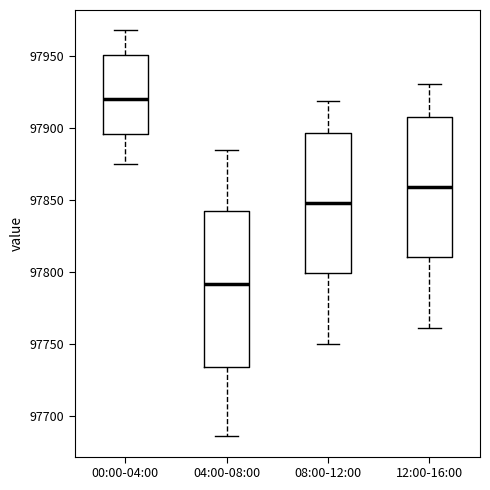

Reading left to right, transcribe this box plot: for each box, give where its median line is, the range the box spans, and where its two whiskers end, as read against the y-axis. The values are not printed on the chart, so give them approximately, as read against the axis.

00:00-04:00: median 97920, box 97895 to 97950, whiskers 97875 to 97970
04:00-08:00: median 97790, box 97735 to 97840, whiskers 97685 to 97885
08:00-12:00: median 97850, box 97800 to 97895, whiskers 97750 to 97920
12:00-16:00: median 97860, box 97810 to 97910, whiskers 97760 to 97930